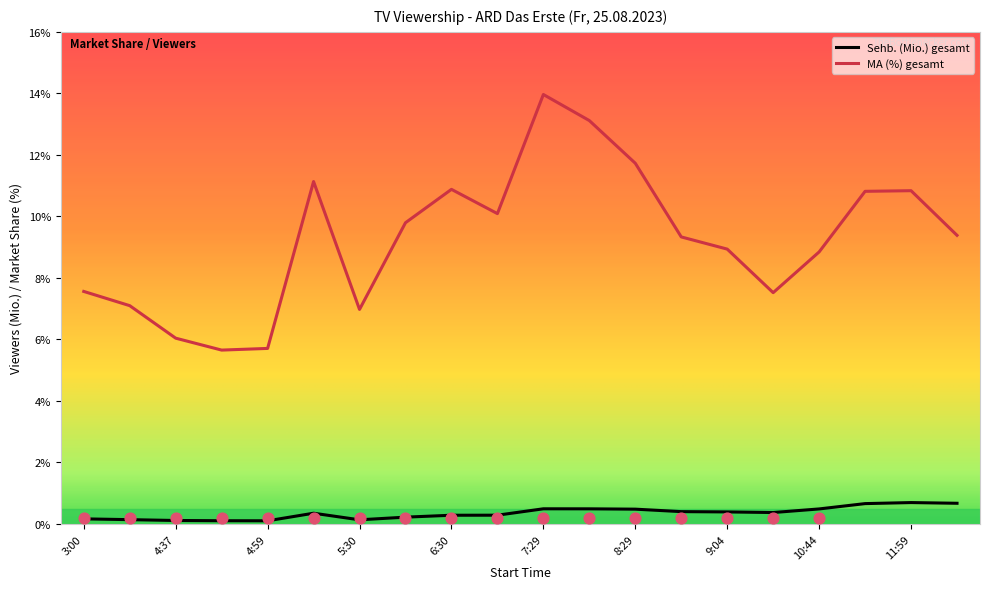

What are all the series names shown in the legend?

Sehb. (Mio.) gesamt, MA (%) gesamt